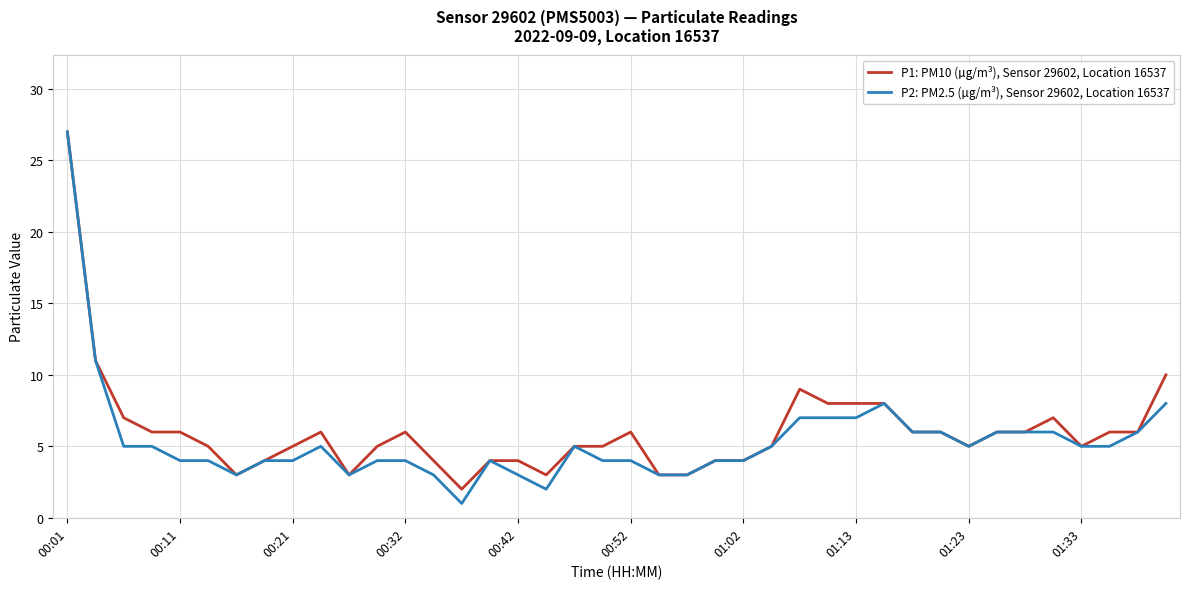

What is the greatest value displayed?

27